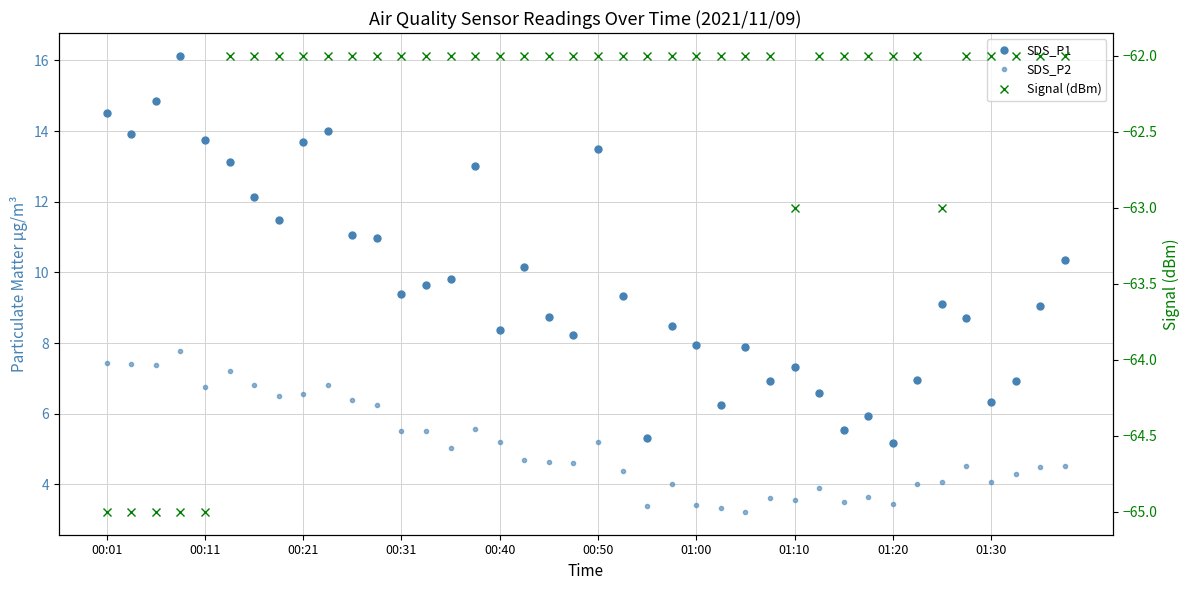

True or false: SDS_P2 has more than 2 interior local peaks.

True